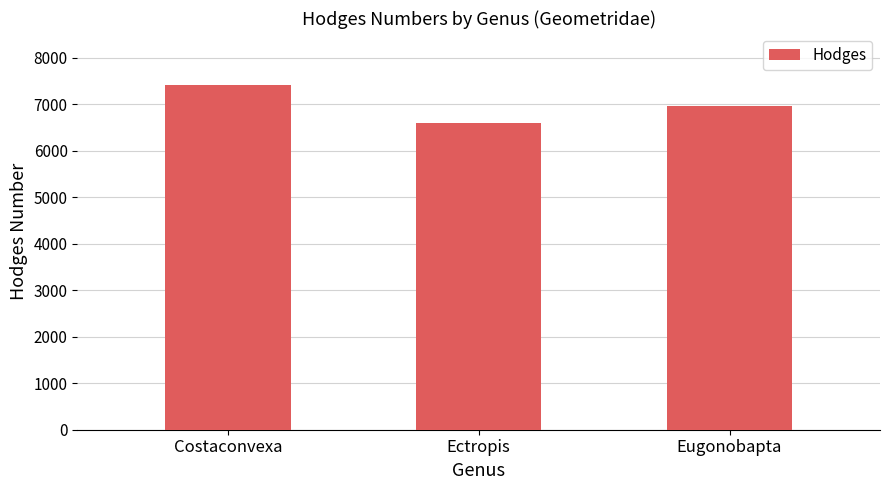

The chart shows a value of 4059 at Ectropis. True or false?

False